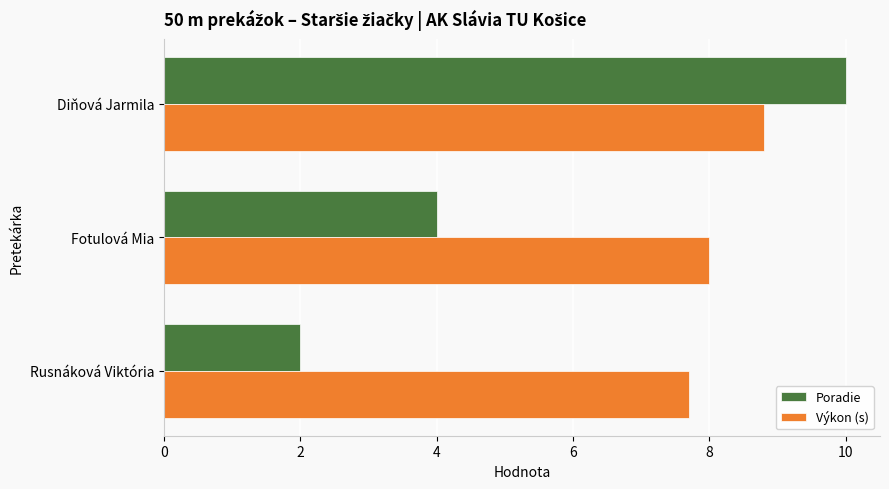

What is the sum of all Výkon (s) values?

24.5